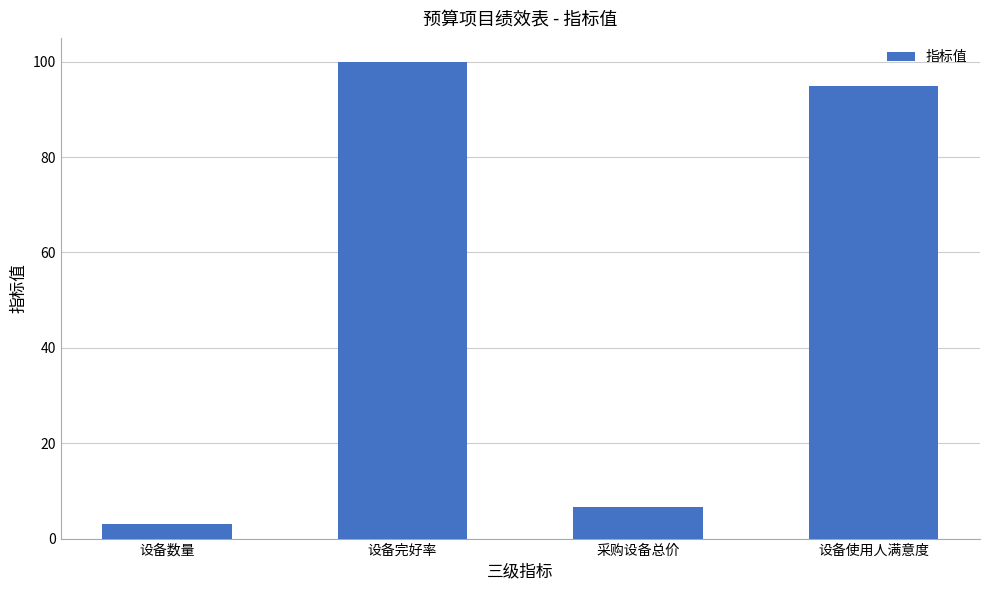

What is the value of the 1st bar from the left?

3.0